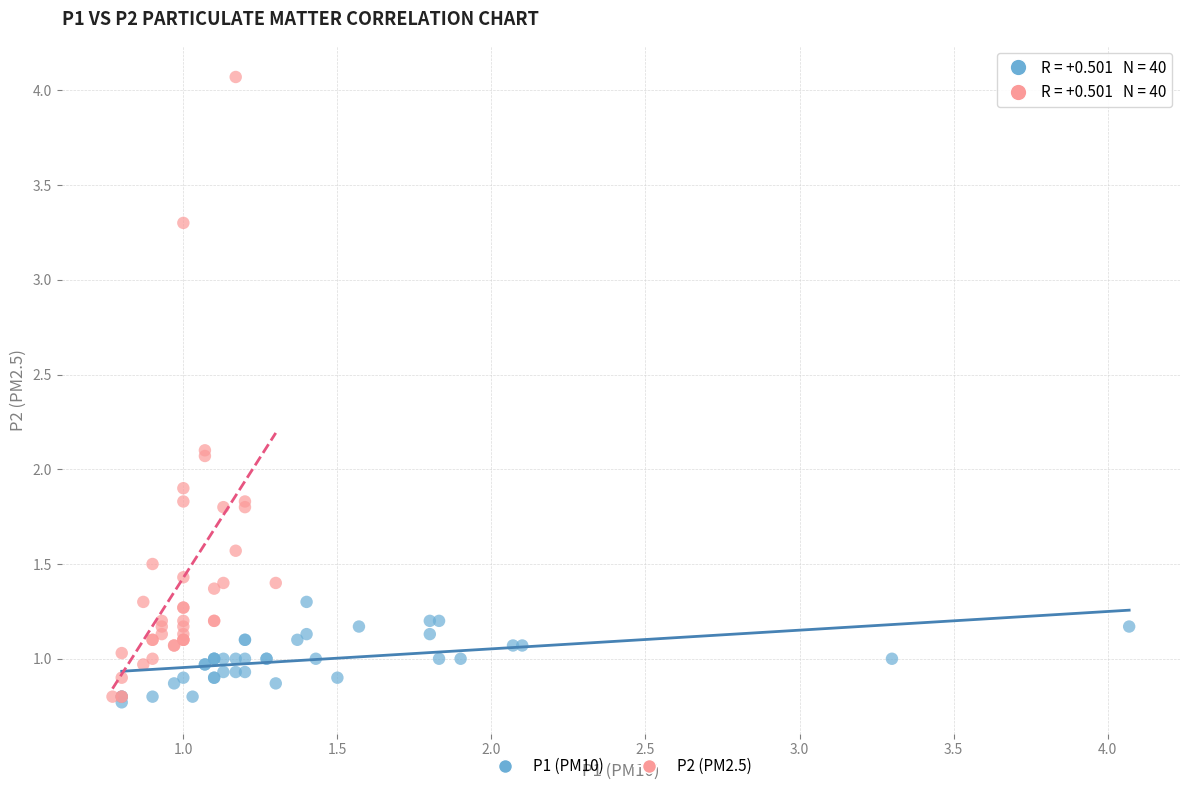

Which series contains the lowest Y value?

P1 (PM10)